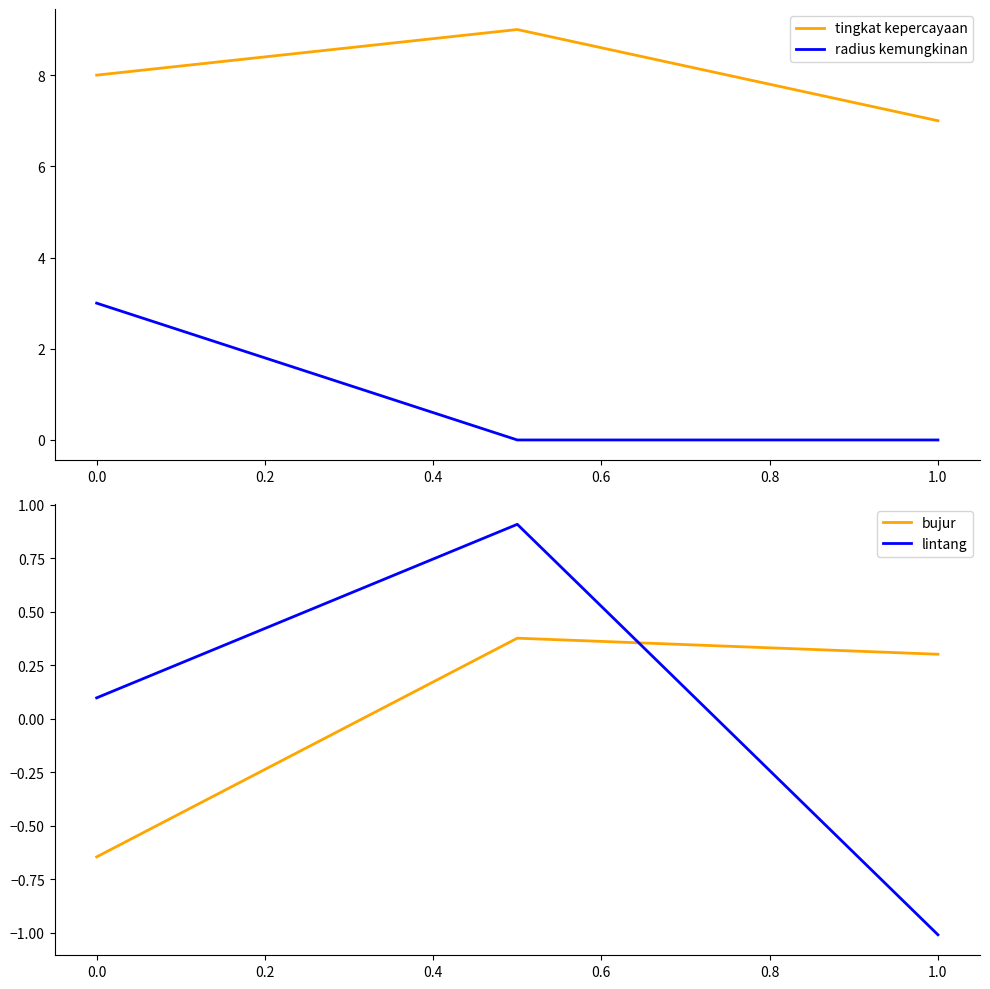

What is the lowest value of the lintang series?

-1.0